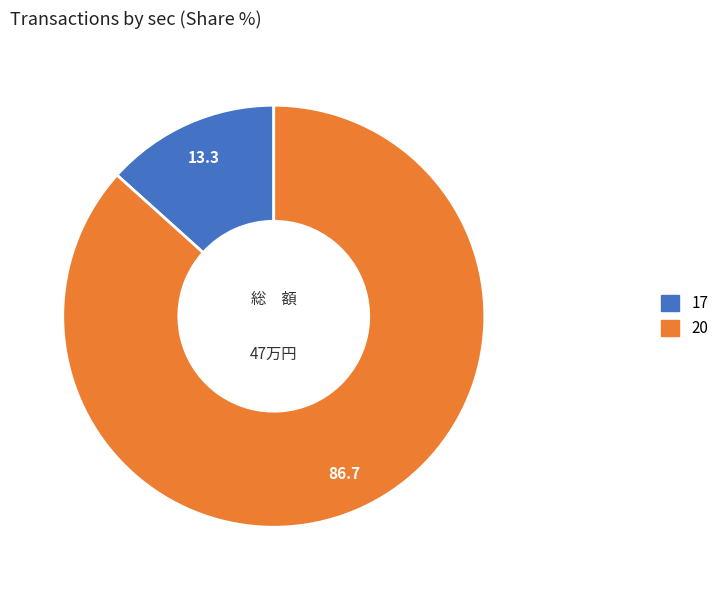

Is there any slice that represents more than half of the pie?

Yes